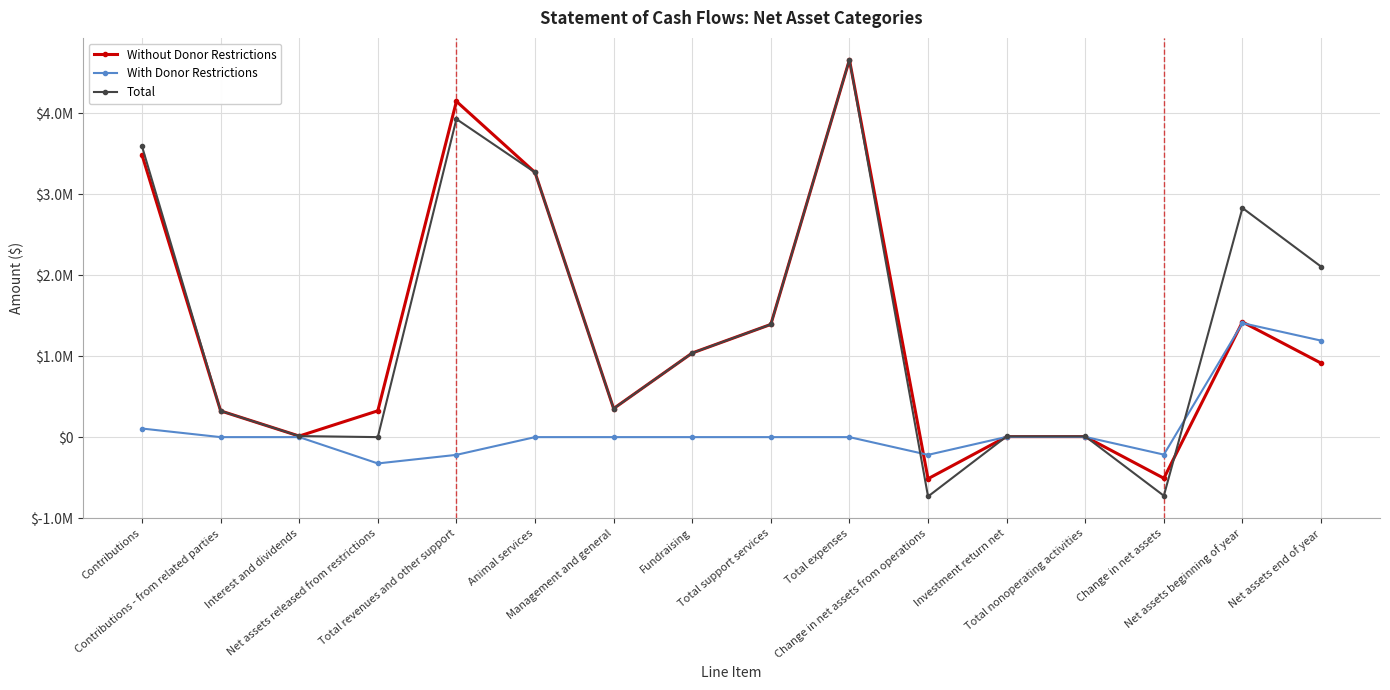

What are all the series names shown in the legend?

Without Donor Restrictions, With Donor Restrictions, Total